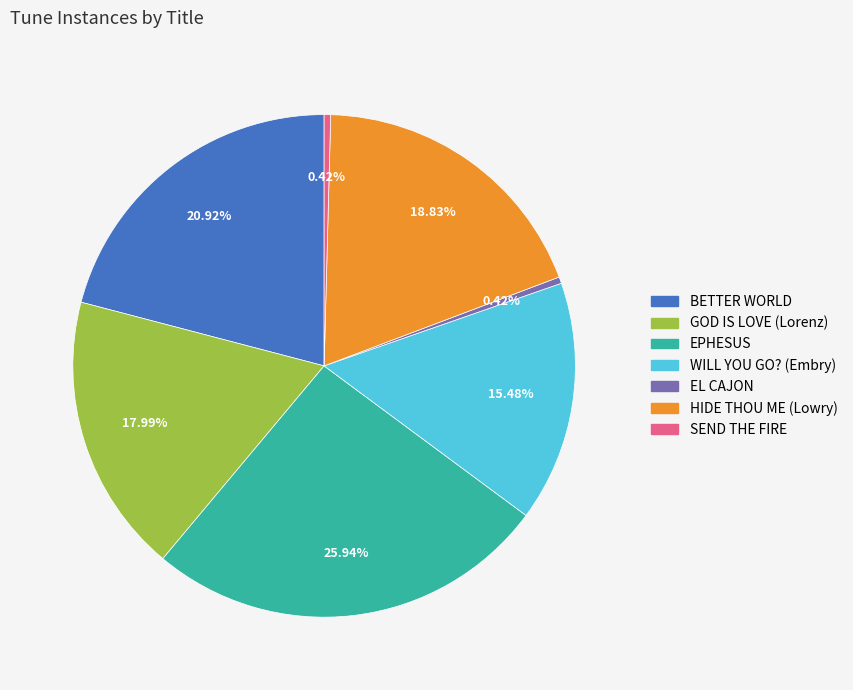

To the nearest percent, what is the difference between the largest and smallest slice percentages?

26%